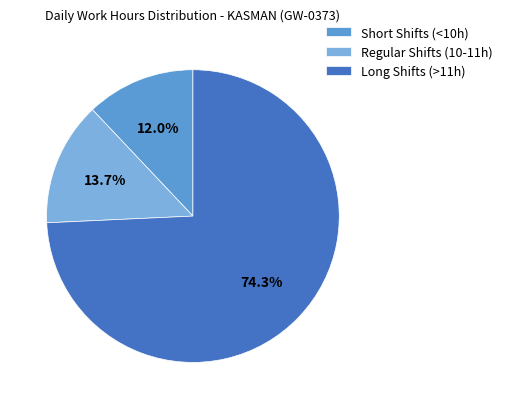

To the nearest percent, what is the difference between the largest and smallest slice percentages?

62%